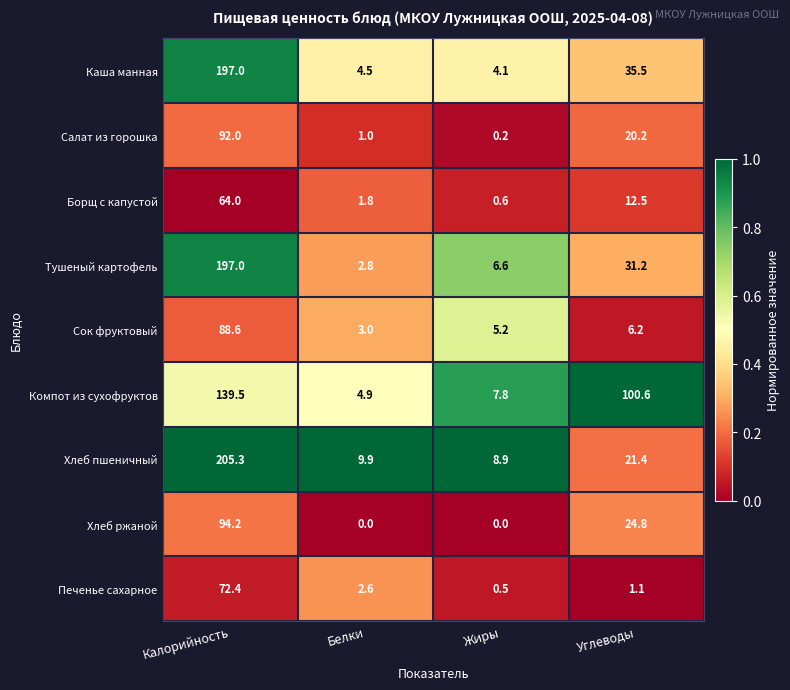

What is the difference between the maximum and minimum values in the Сок фруктовый series?

85.6